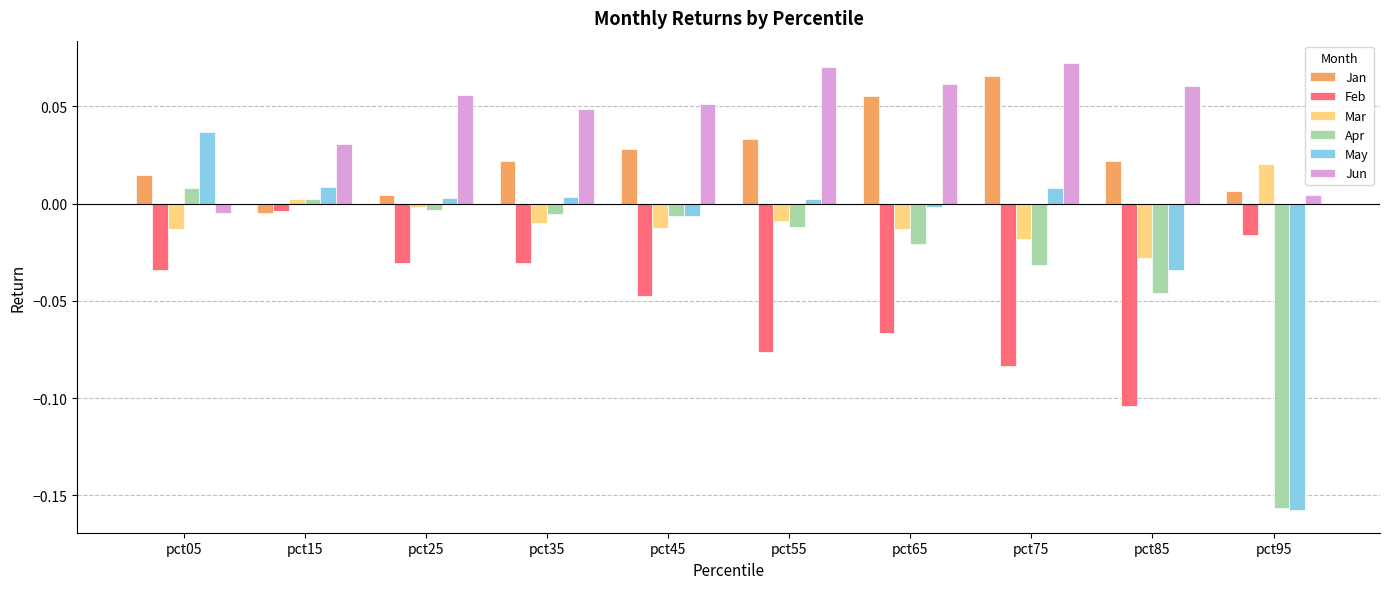

The Mar series shows -0.0 at pct35. True or false?

True